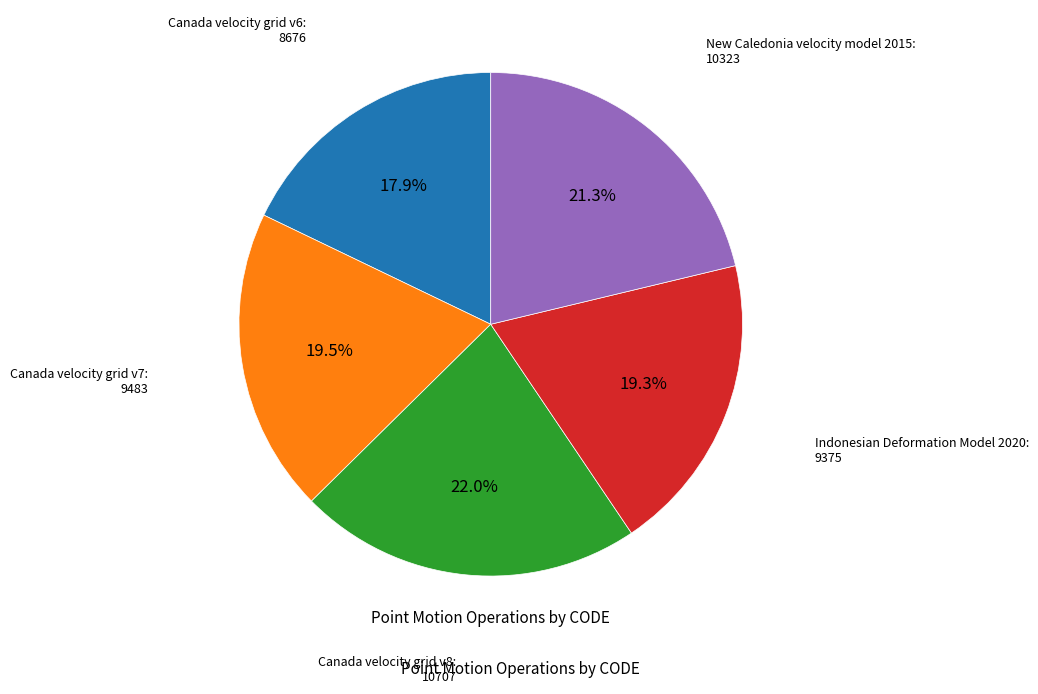

Is there a majority slice in this chart?

No